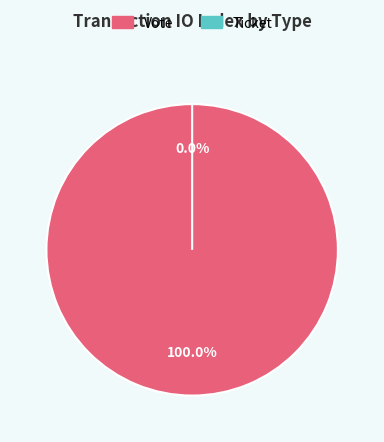

Is it true that Ticket is 9% of the pie?

False